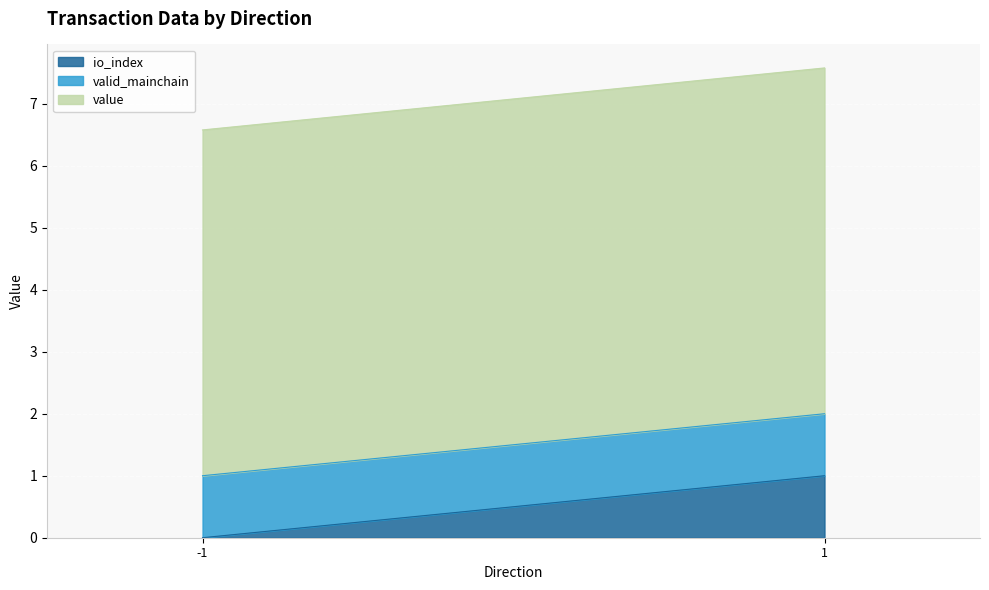

Which series has the largest total across all categories?

value